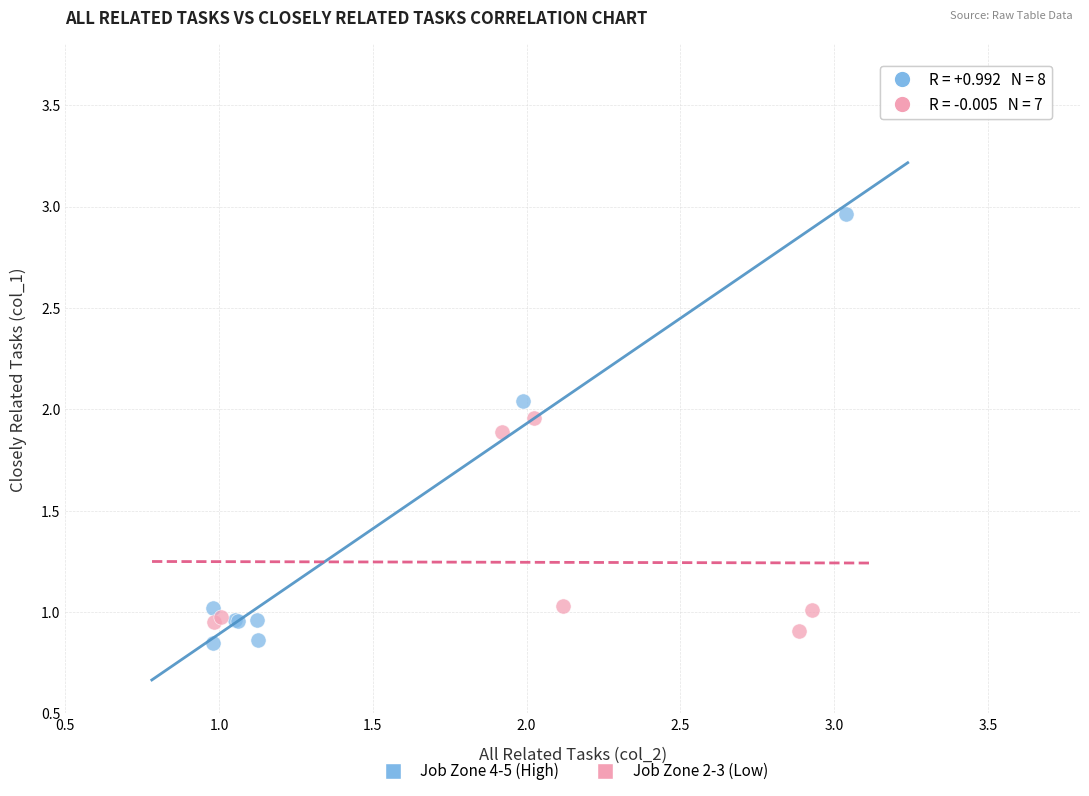

Which series reaches the minimum Y coordinate?

Job Zone 4-5 (High)